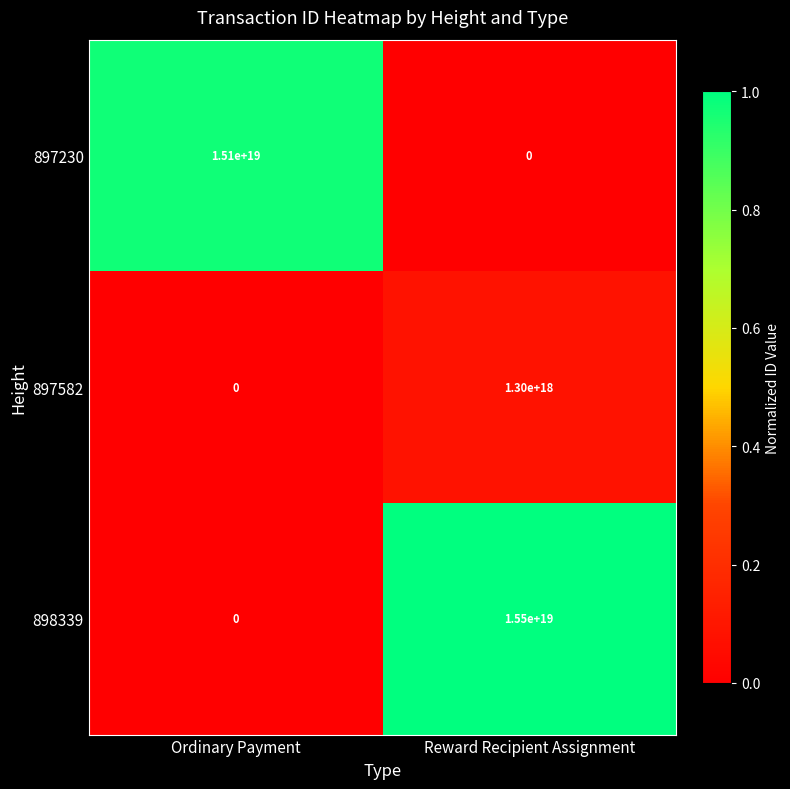

At Reward Recipient Assignment, list the series in order from largest to smallest.

898339, 897582, 897230